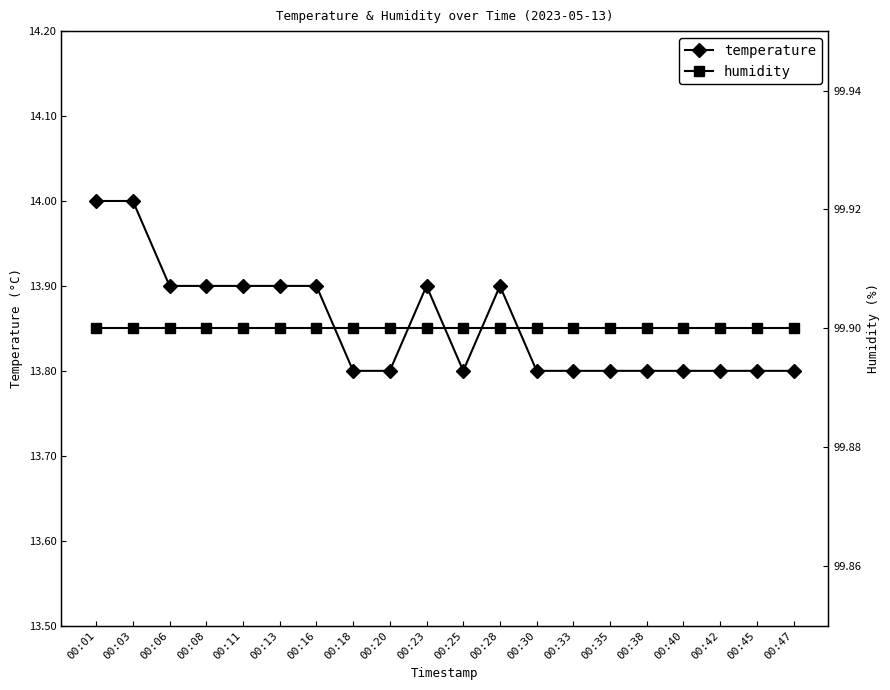

Which category has the highest value across all series?

00:01